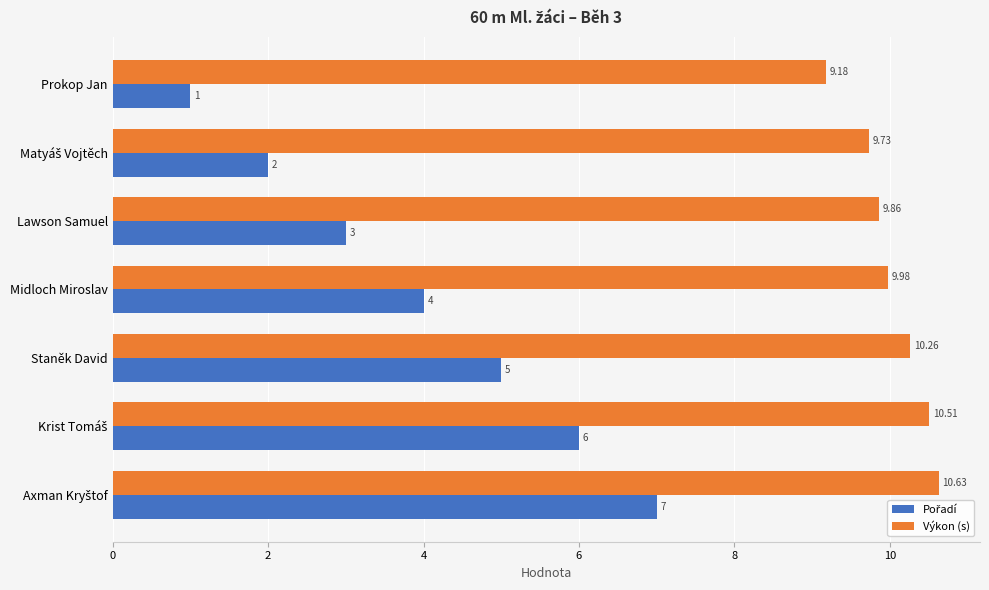

What is the spread (max minus min) of values at Midloch Miroslav?

6.0